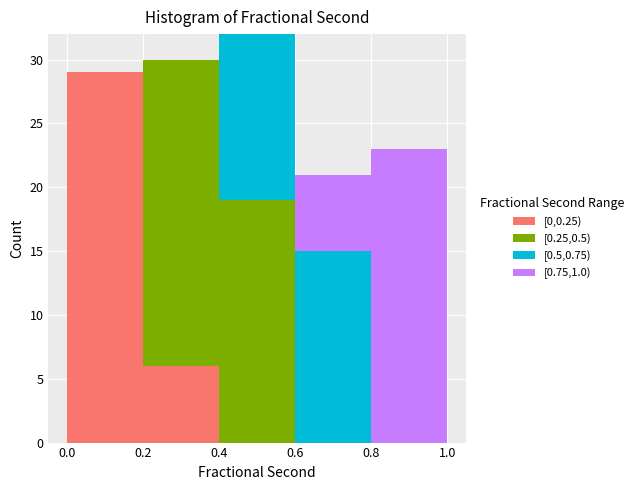

What is the total height of the stacked bar covering 0.2 to 0.4 on the x-axis? The values are not printed on the chart, so give them approximately, as read against the axis.

30